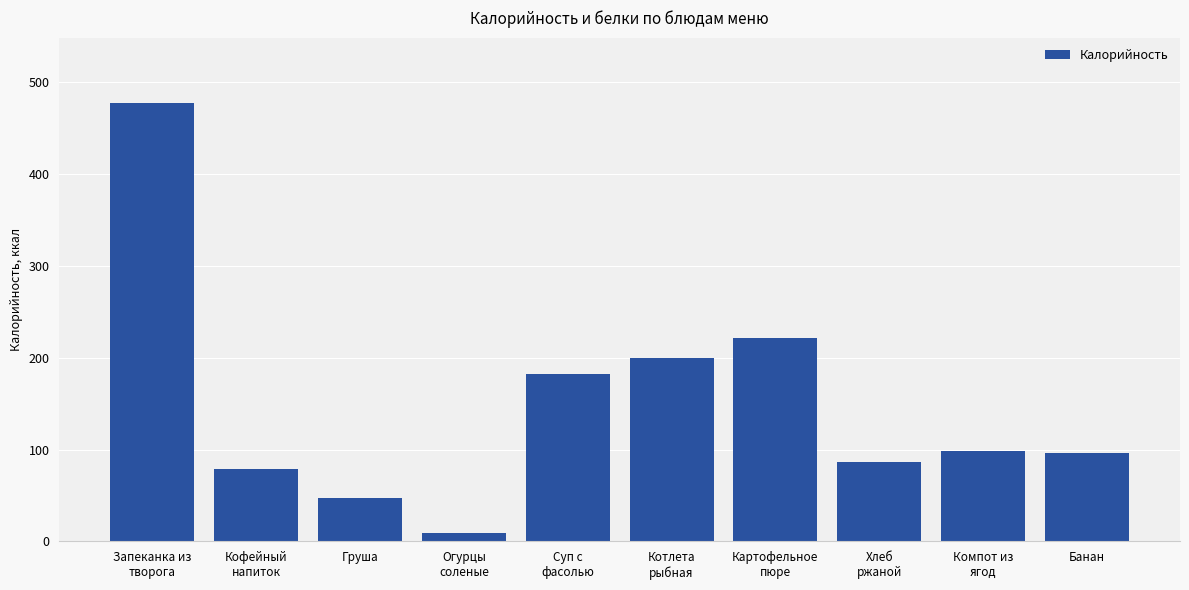

What is the label of the 7th bar from the left?

Картофельное
пюре